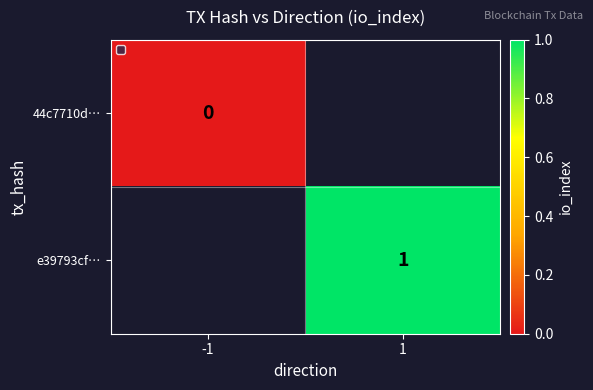

The e39793cf… series shows 1 at 1. True or false?

True